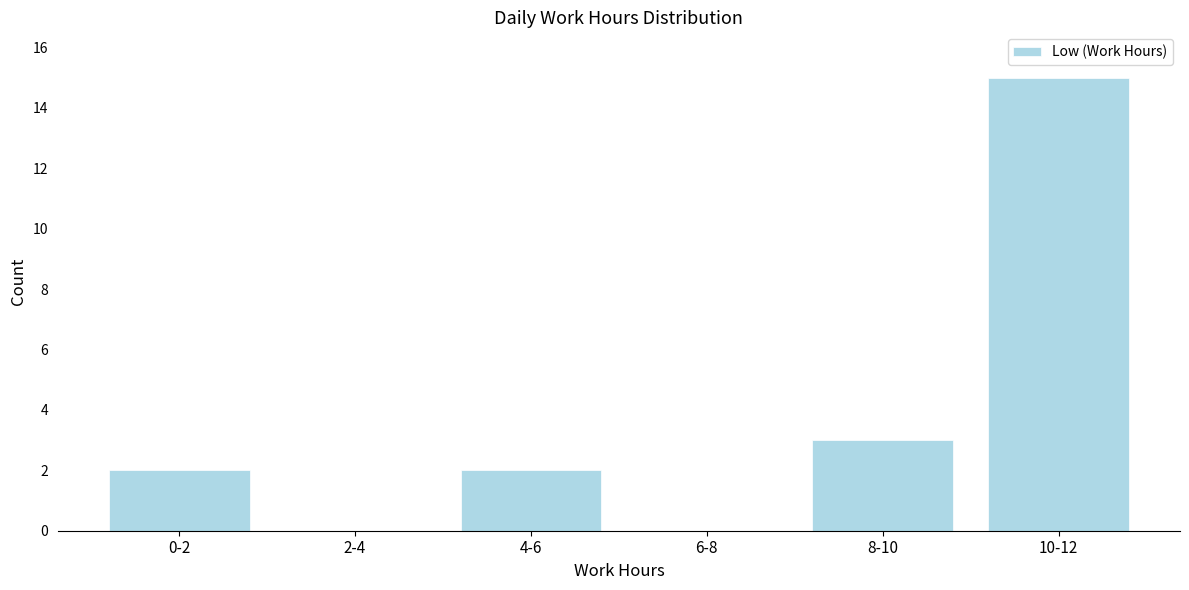

Reading left to right, list all the values displayed in this chart.

0-2=2	2-4=0	4-6=2	6-8=0	8-10=3	10-12=15